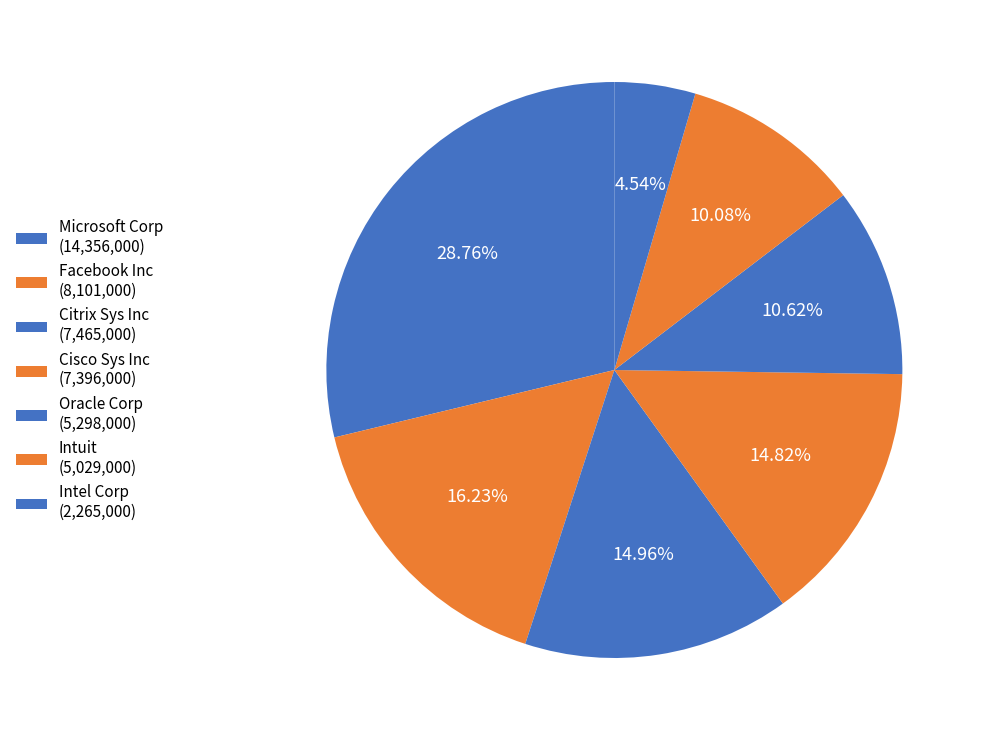

Rank the categories by value from lowest to highest.

Intel Corp, Intuit, Oracle Corp, Cisco Sys Inc, Citrix Sys Inc, Facebook Inc, Microsoft Corp